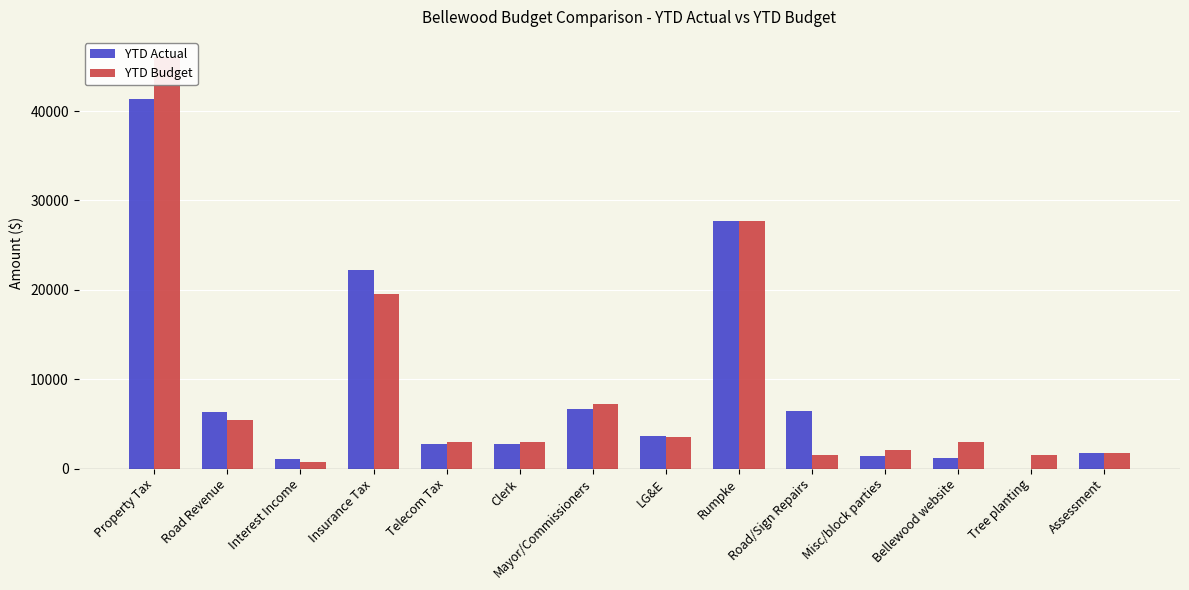

What is the maximum value shown in the chart?

46000.0